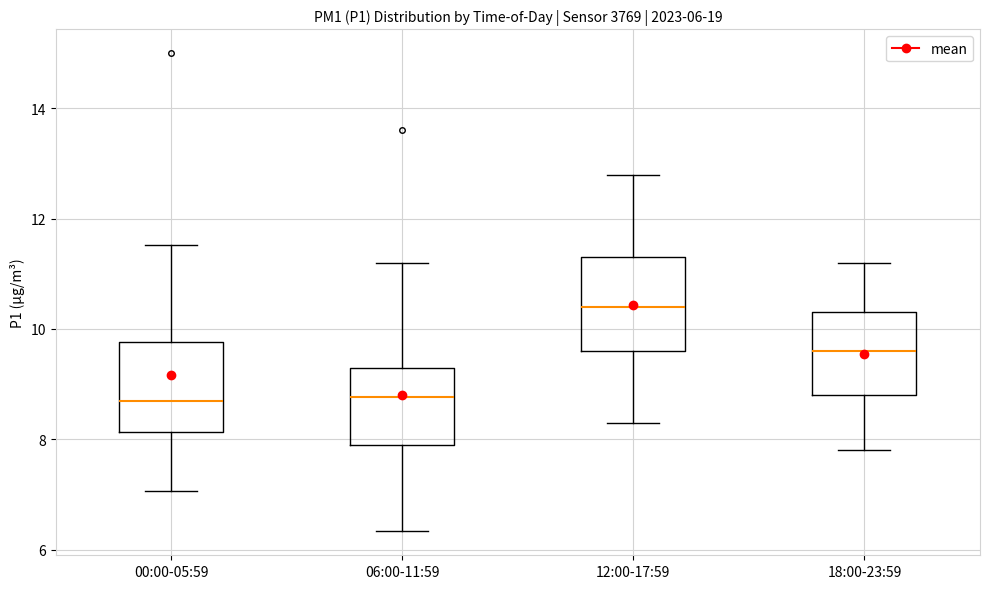

Which box's median line is the highest?

12:00-17:59